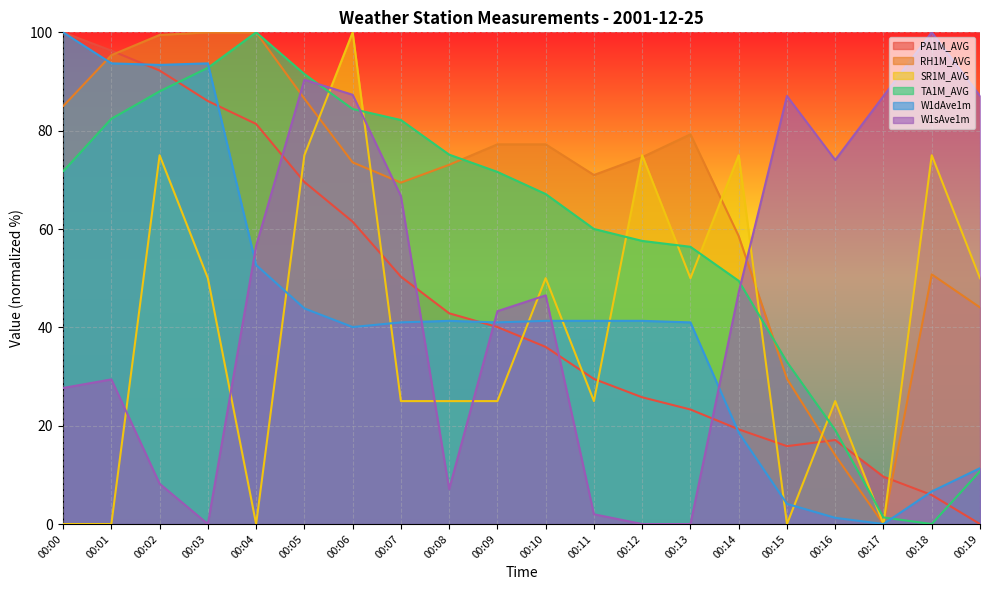

True or false: W1sAve1m has a value of 0.9 at 00:11.

False